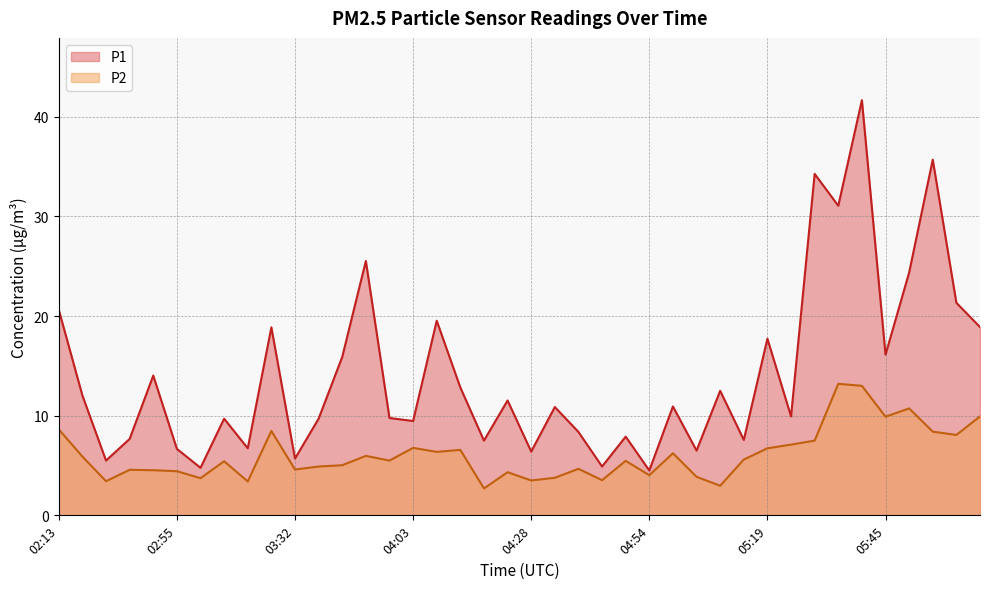

How many lines are shown in the chart?

2